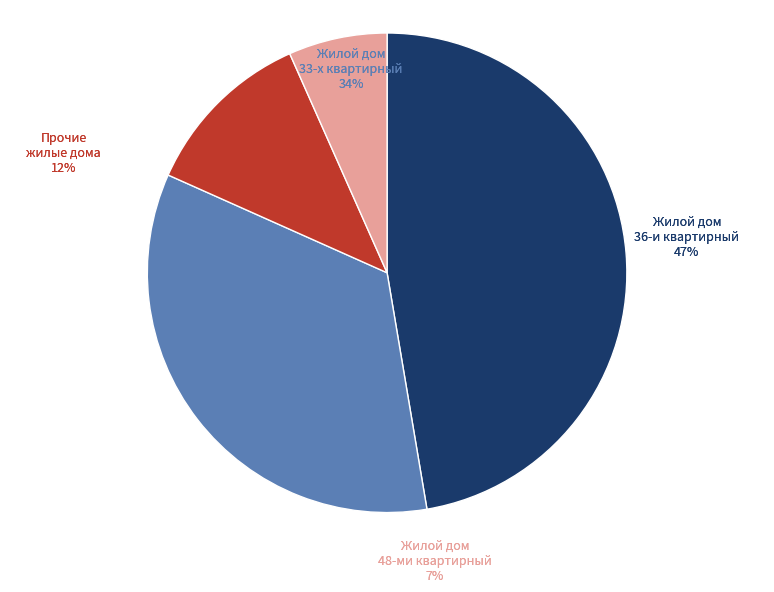

Does одноэтажный многоквартирный жилой дом represent more than half of the total?

No